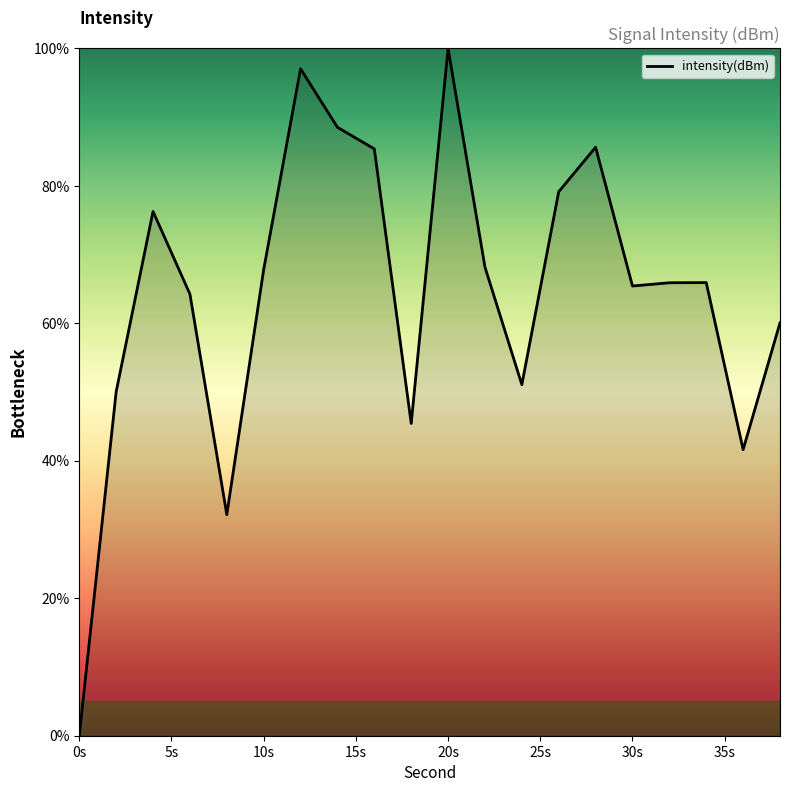

What is the greatest value displayed?

100.0